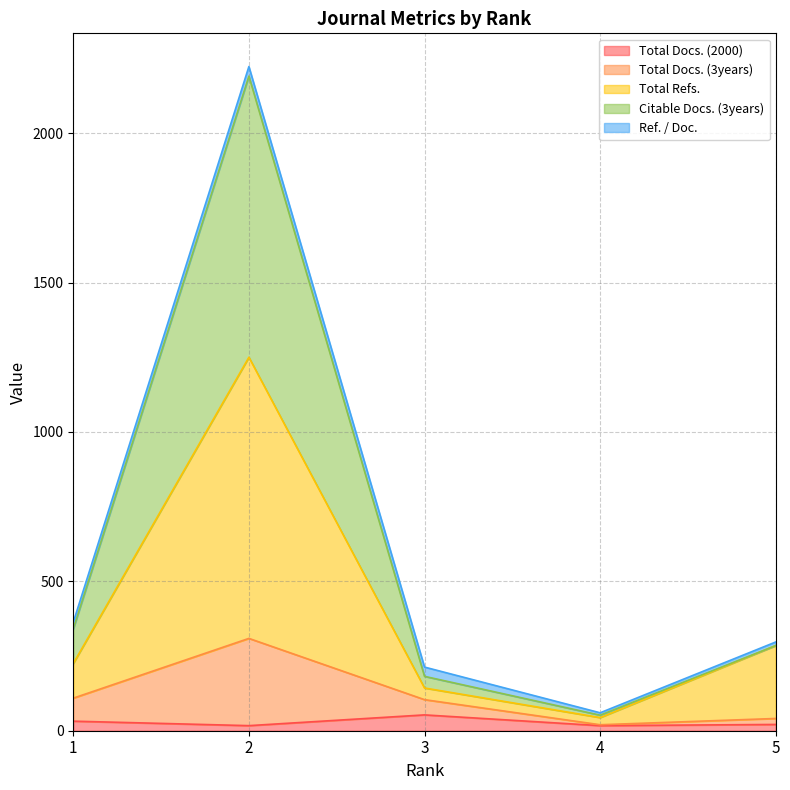

How many lines are shown in the chart?

5